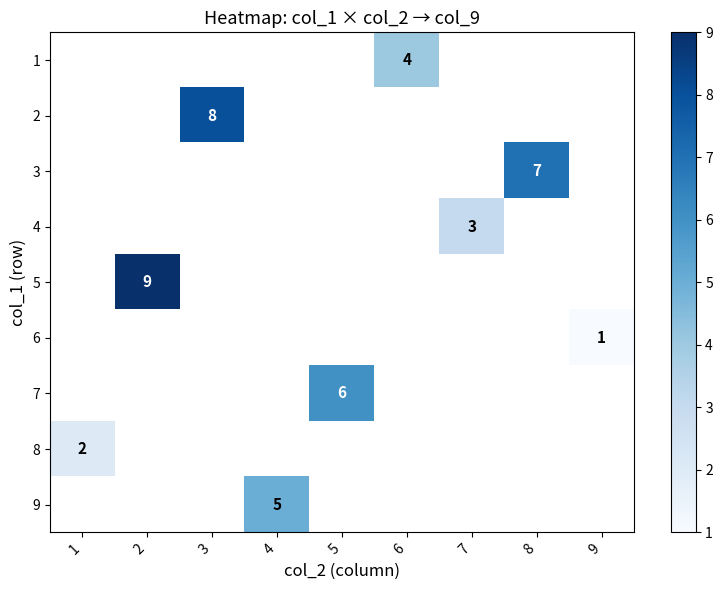

The value of 9 at 4 is 3. True or false?

False